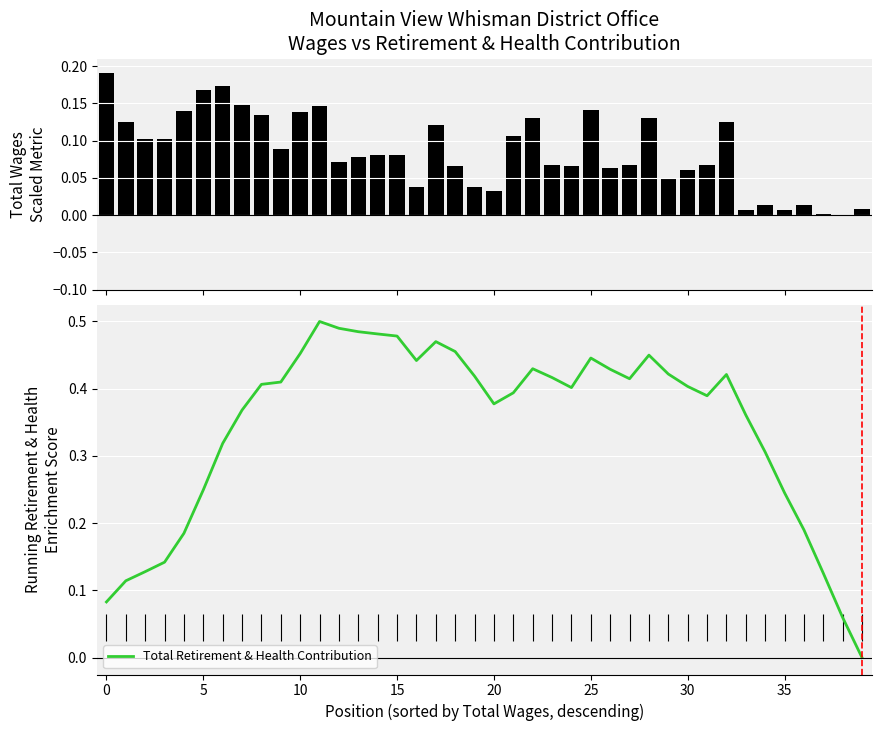

What is the greatest value displayed?

0.5